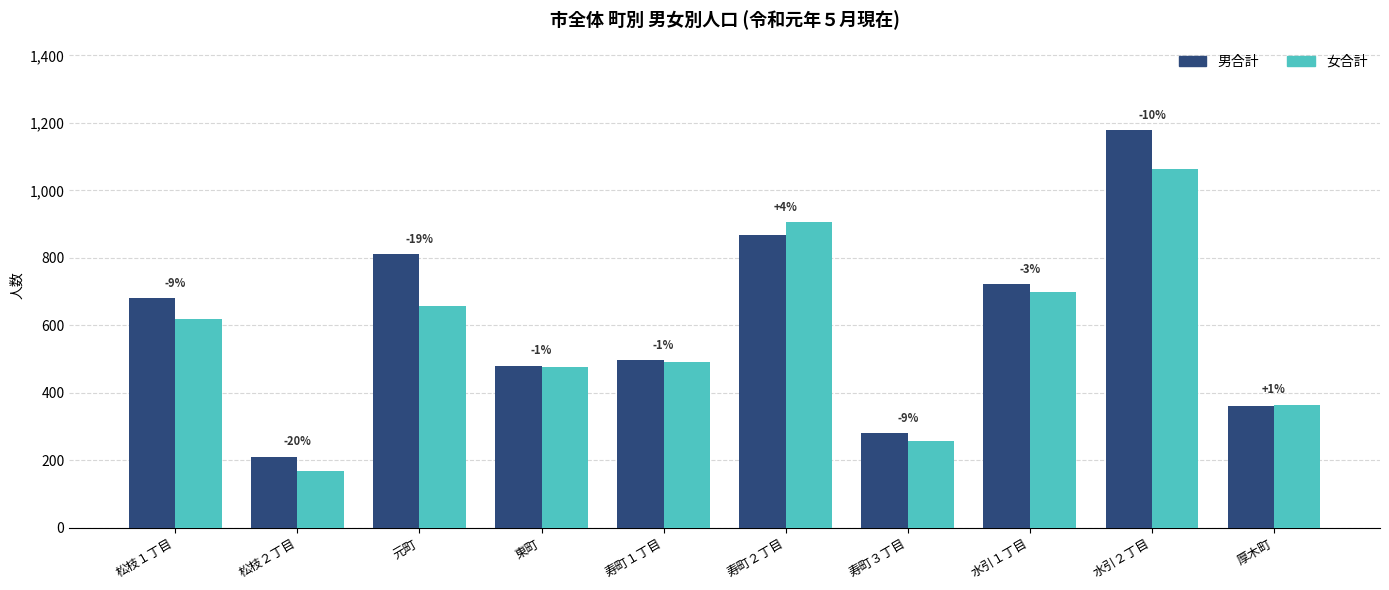

Which has a higher value, 松枝１丁目 or 松枝２丁目?

松枝１丁目